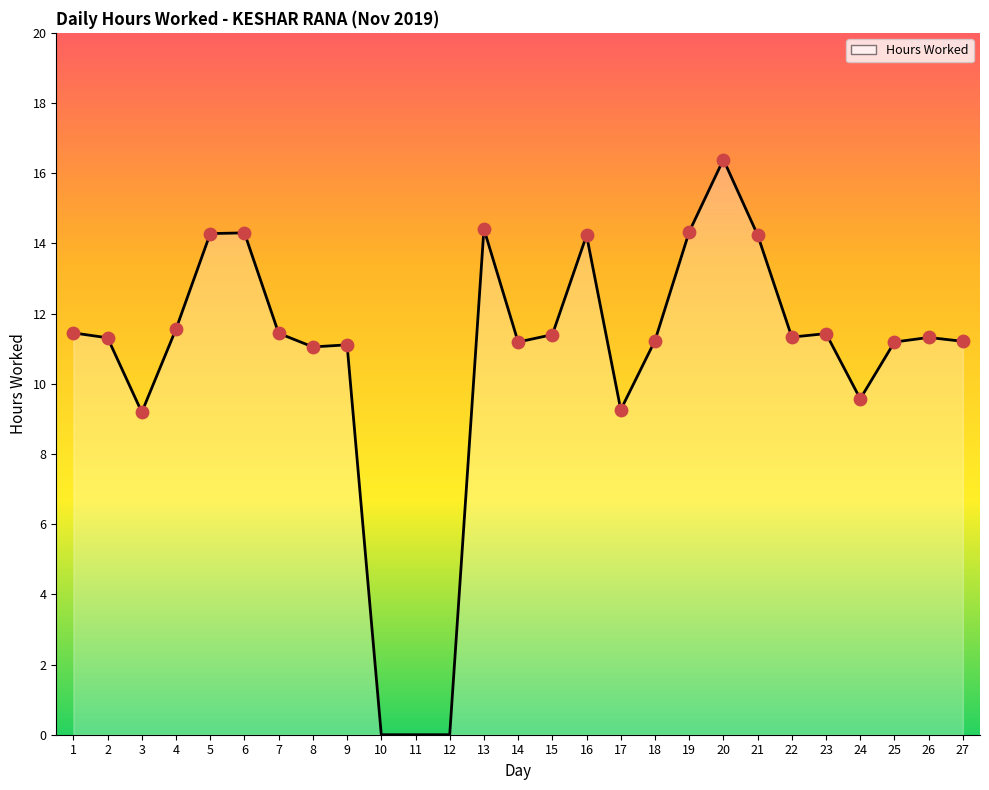

What is the ratio of the value at 16 to the value at 13?

1.0